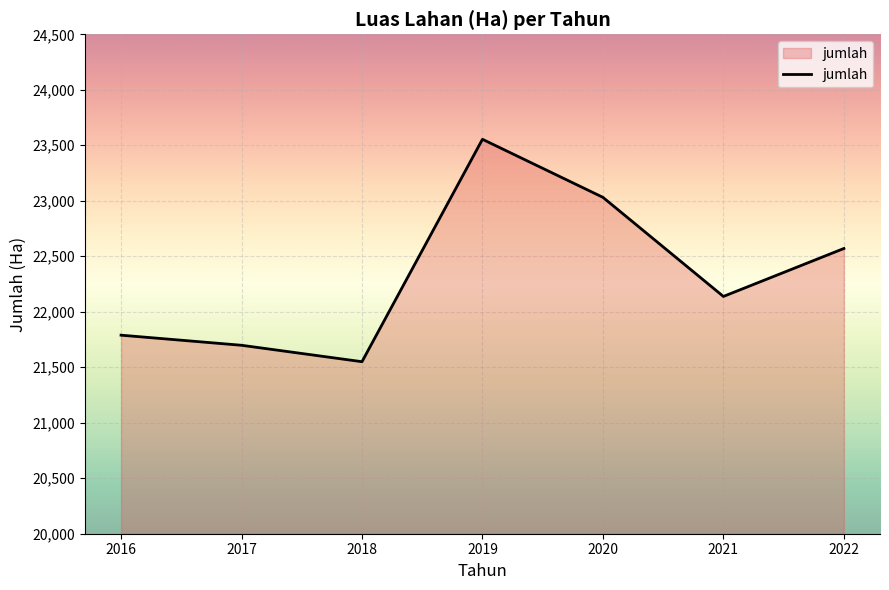

What is the difference between the maximum and minimum values?

2004